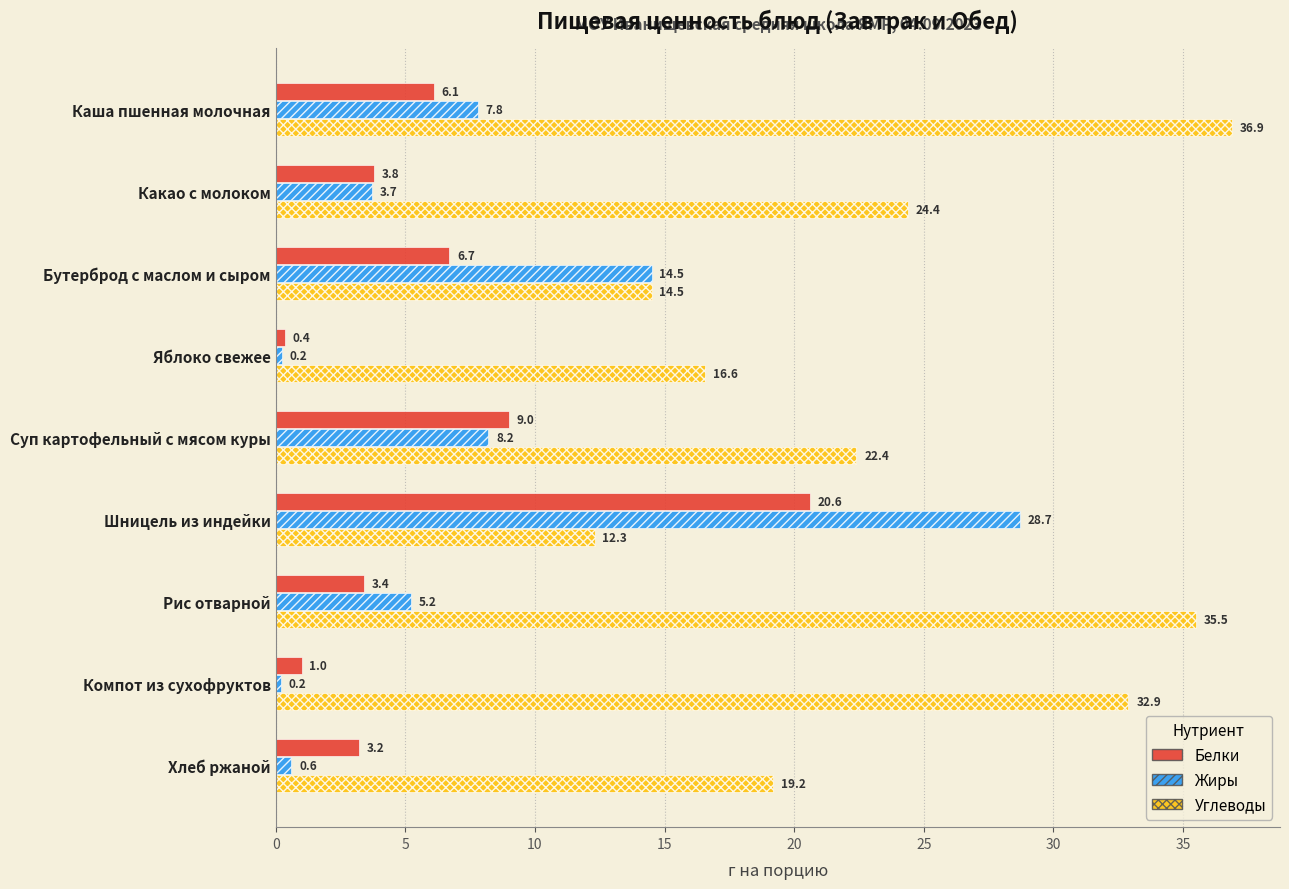

Where is Белки nearest to the value 10?

Суп картофельный с мясом куры